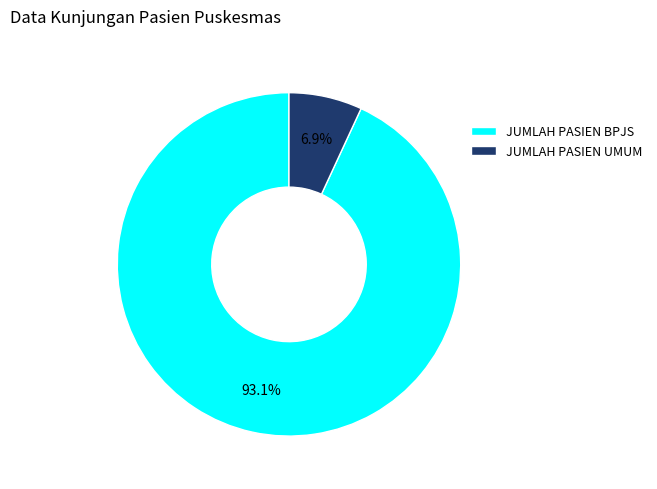

The JUMLAH PASIEN UMUM slice represents 7% of the pie. True or false?

True